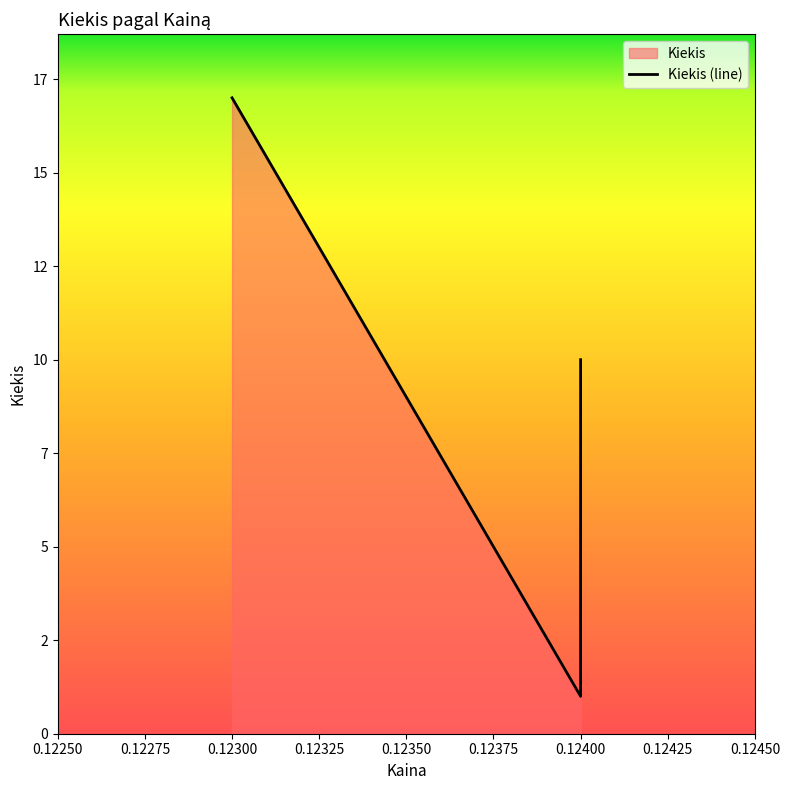

Which label corresponds to the largest value in the chart?

0.123